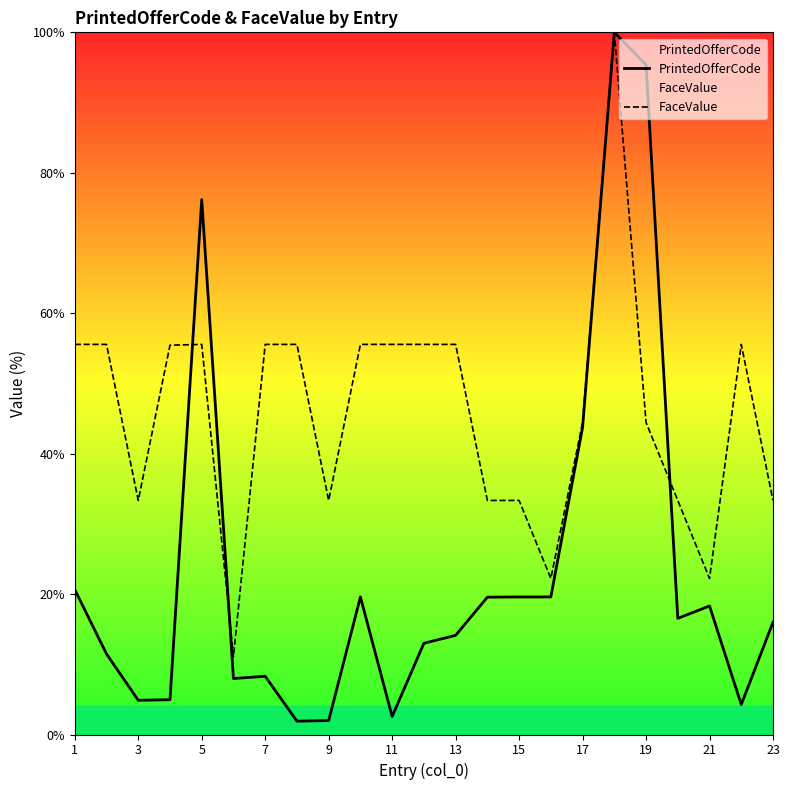

What is the difference between the PrintedOfferCode values at 23 and 17?

27.7